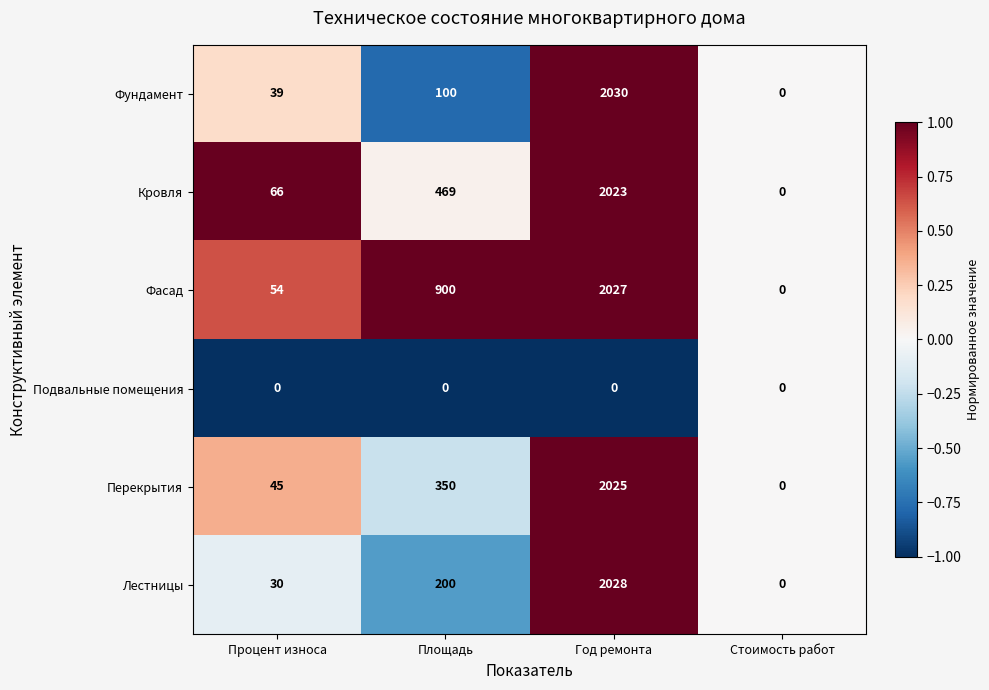

At which label is Фасад closest to 1013?

Площадь